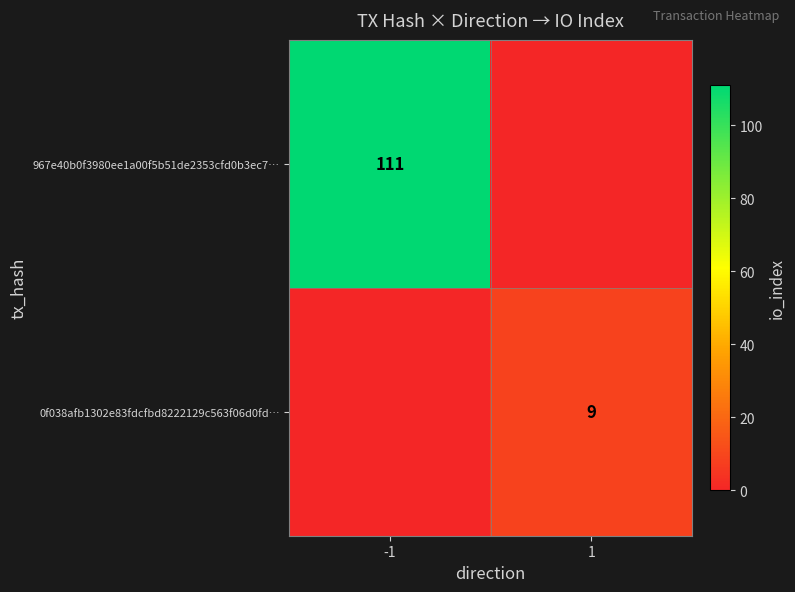

Is it true that 0f038afb1302e83fdcfbd8222129c563f06d0fd… equals 5 at 1?

False